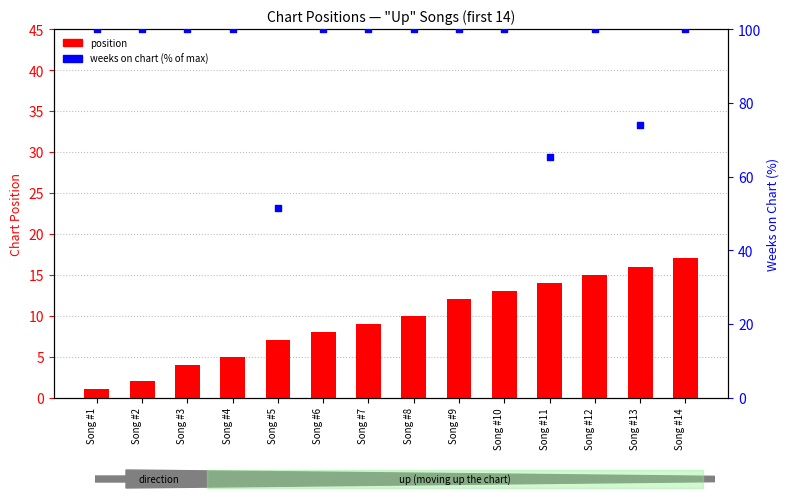

What are all the series names shown in the legend?

position, weeks on chart (% of max)